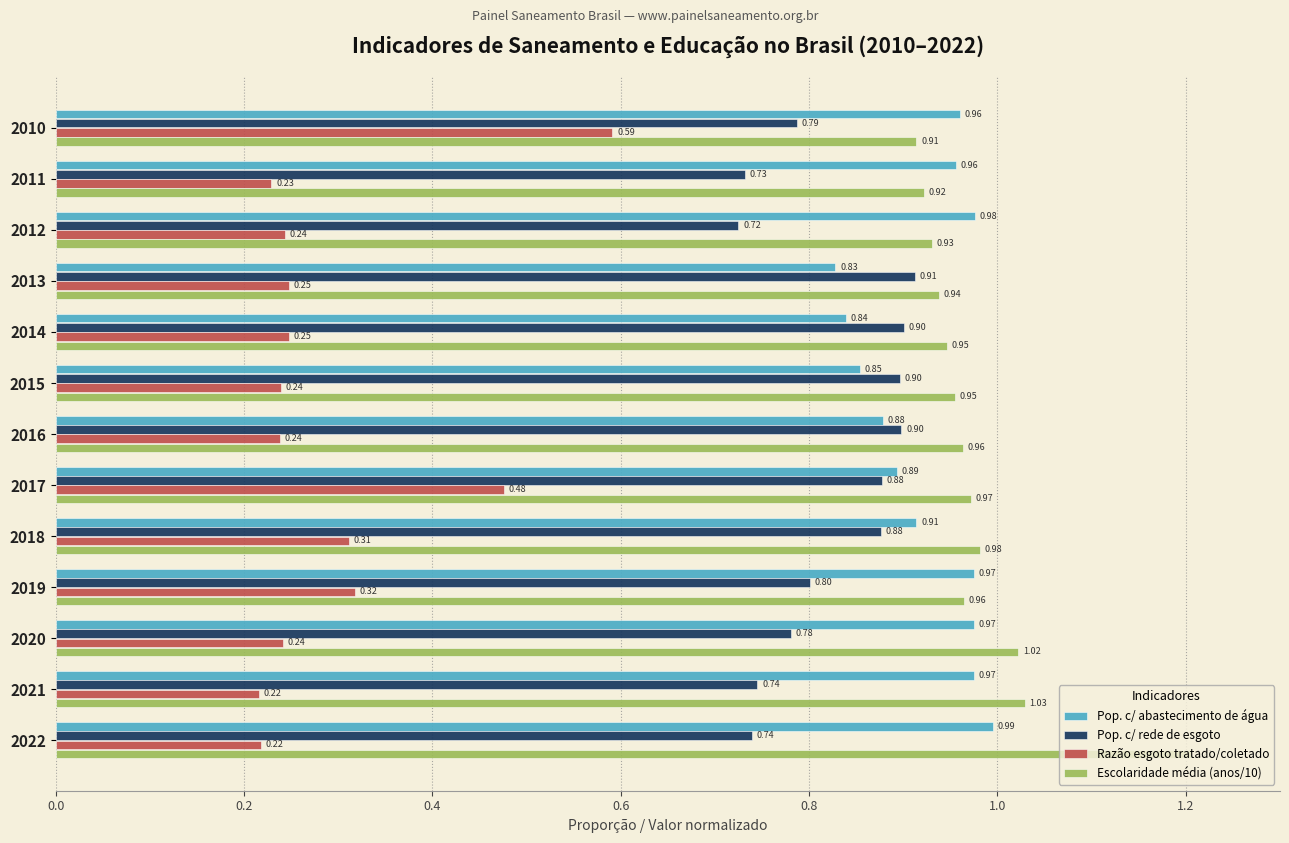

Between 2011 and 2015, which series saw the biggest shift?

Pop. c/ rede de esgoto